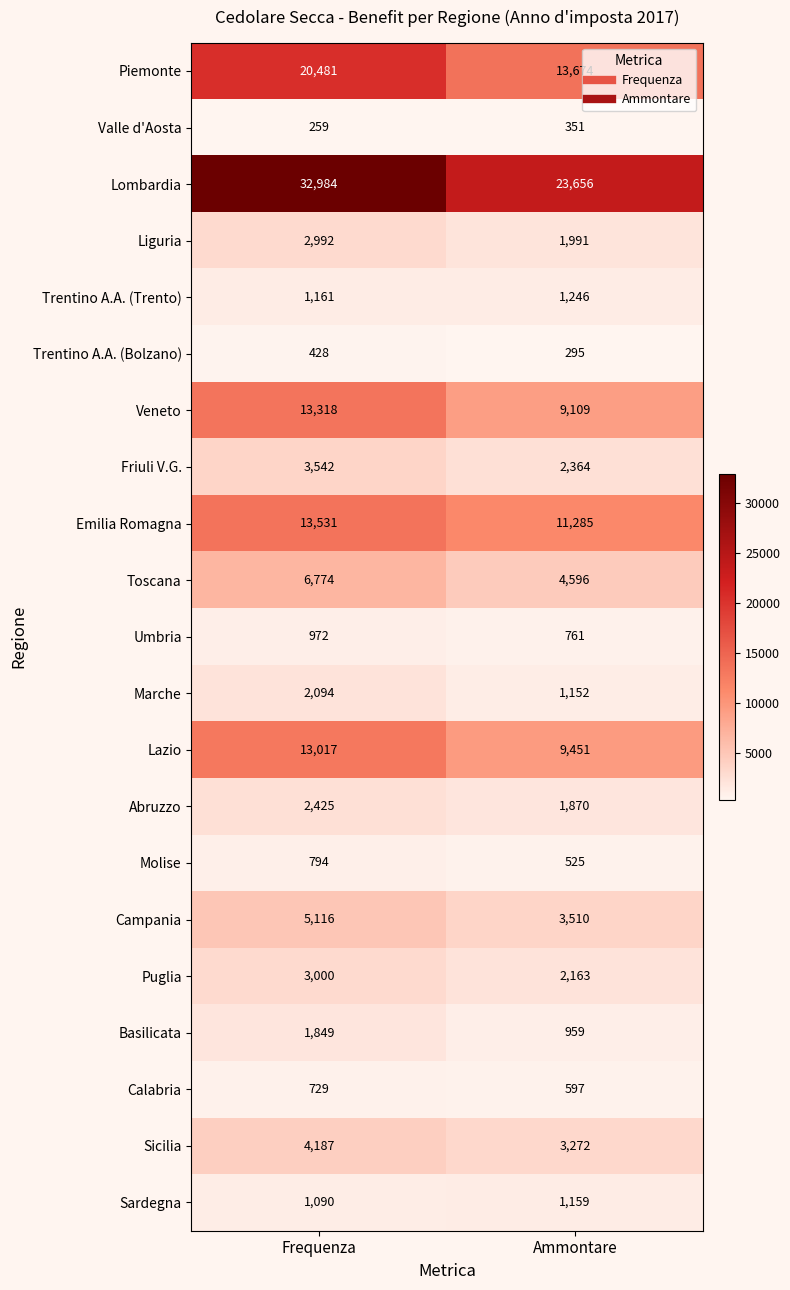

What value does the Veneto series have at Ammontare, to the nearest 50?

9100